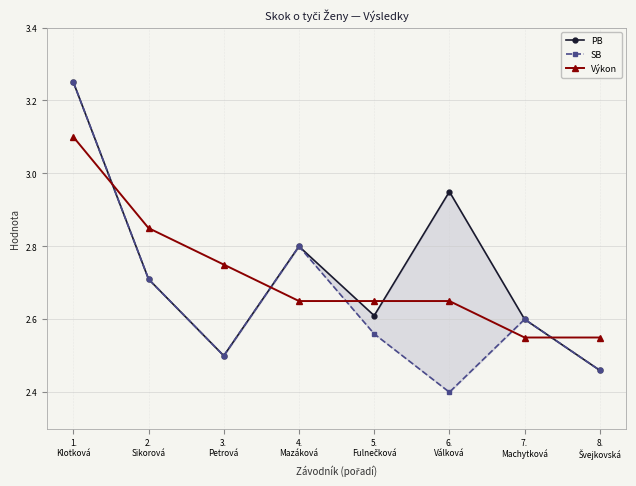

How many intersections are there between SB and Výkon?

5